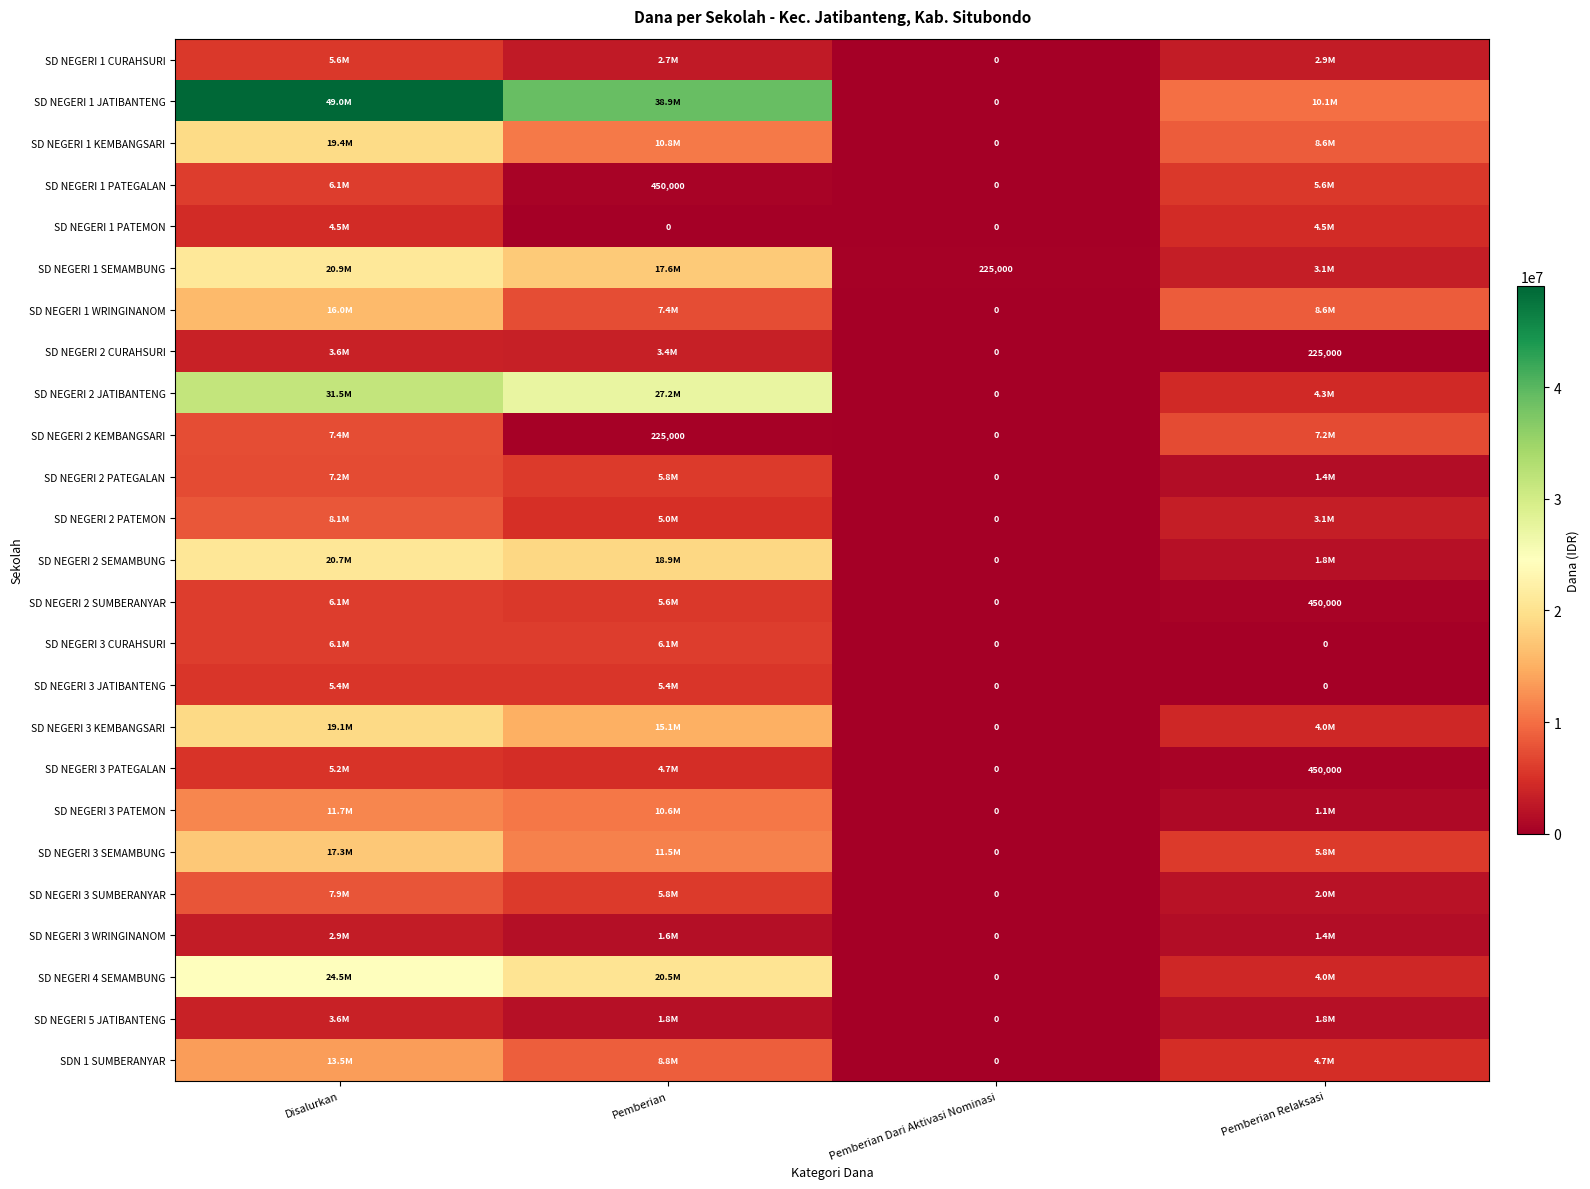

The SD NEGERI 2 SUMBERANYAR series shows 306828 at Pemberian Relaksasi. True or false?

False